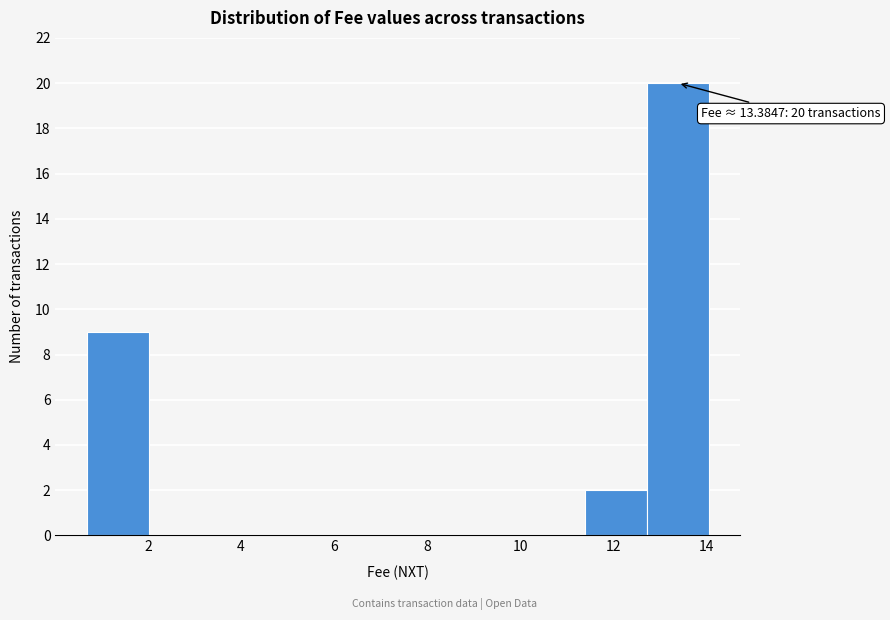

Which range on the x-axis has the tallest bar?

12.8 to 14.0